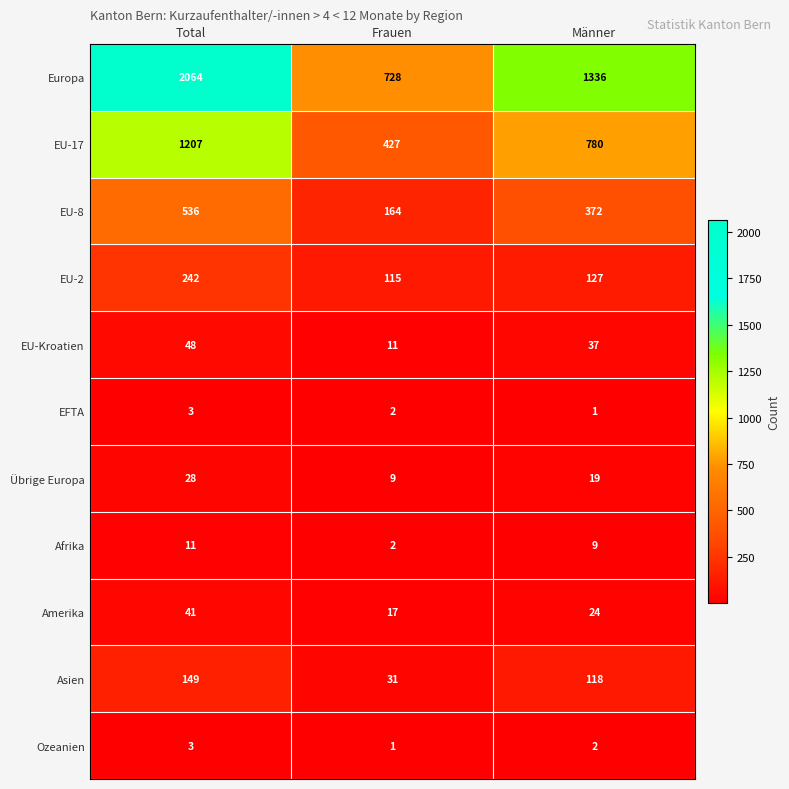

How many distinct data groups are displayed?

11